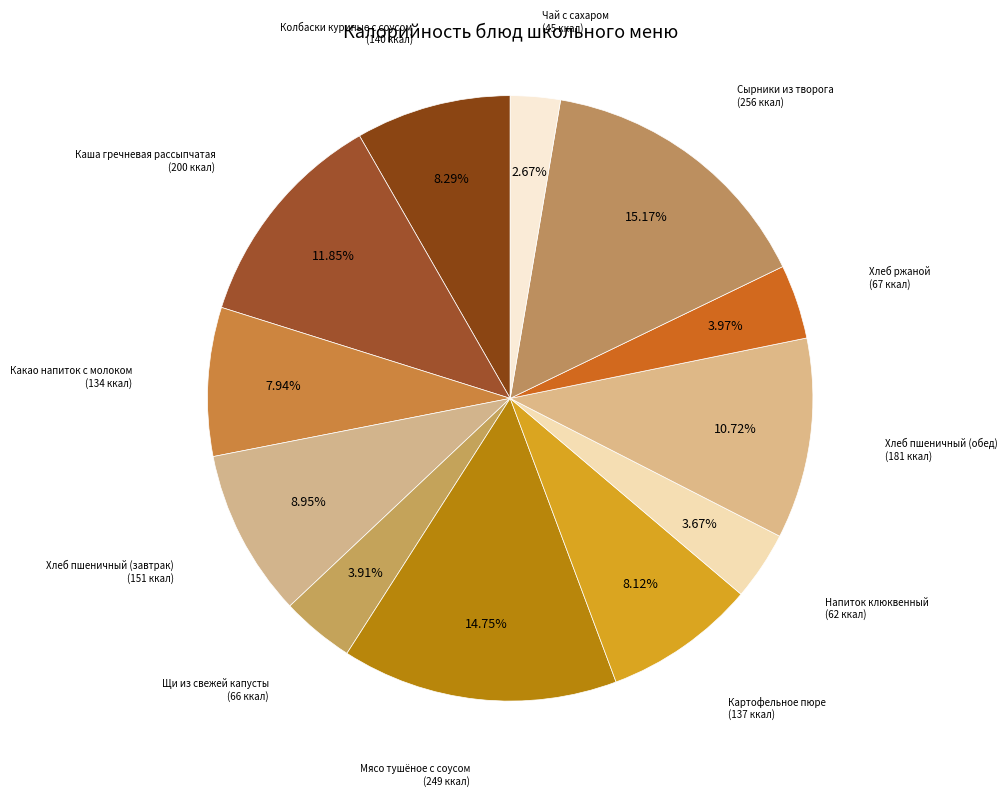

Between Мясо тушёное с соусом and Напиток клюквенный, which is larger?

Мясо тушёное с соусом